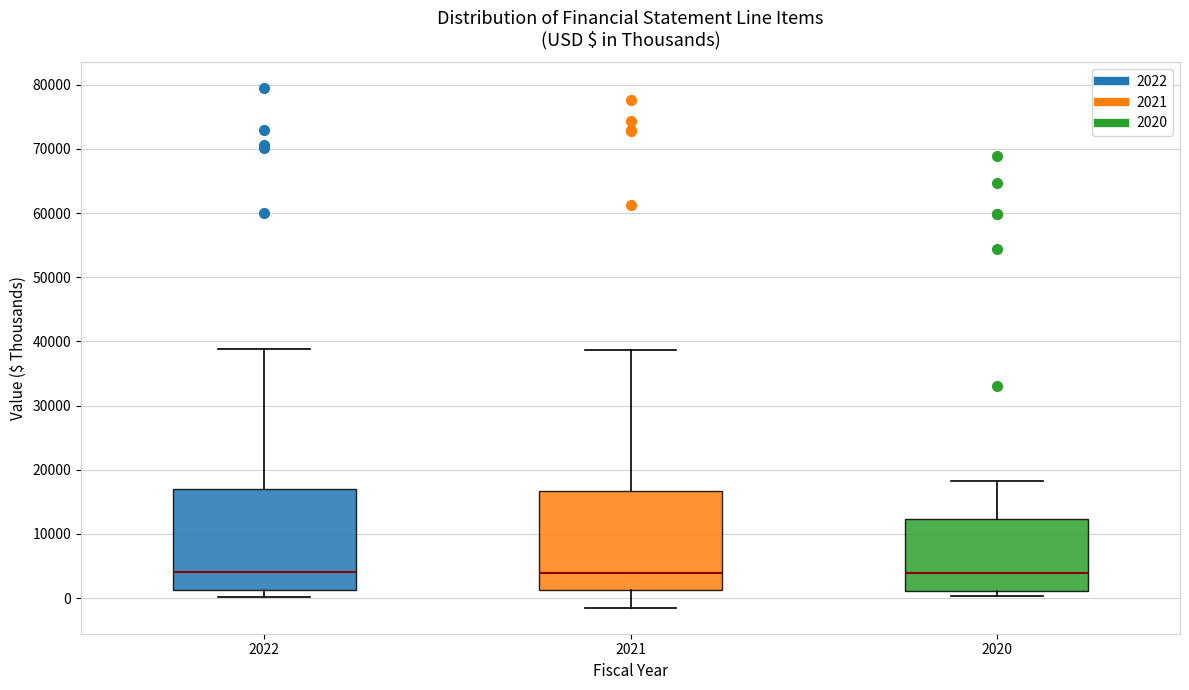

Reading left to right, transcribe this box plot: for each box, give where its median line is, the range the box spans, and where its two whiskers end, as read against the y-axis. The values are not printed on the chart, so give them approximately, as read against the axis.

2022: median 4000, box 1000 to 17000, whiskers 0 to 39000
2021: median 4000, box 1000 to 17000, whiskers -2000 to 39000
2020: median 4000, box 1000 to 12000, whiskers 0 to 18000